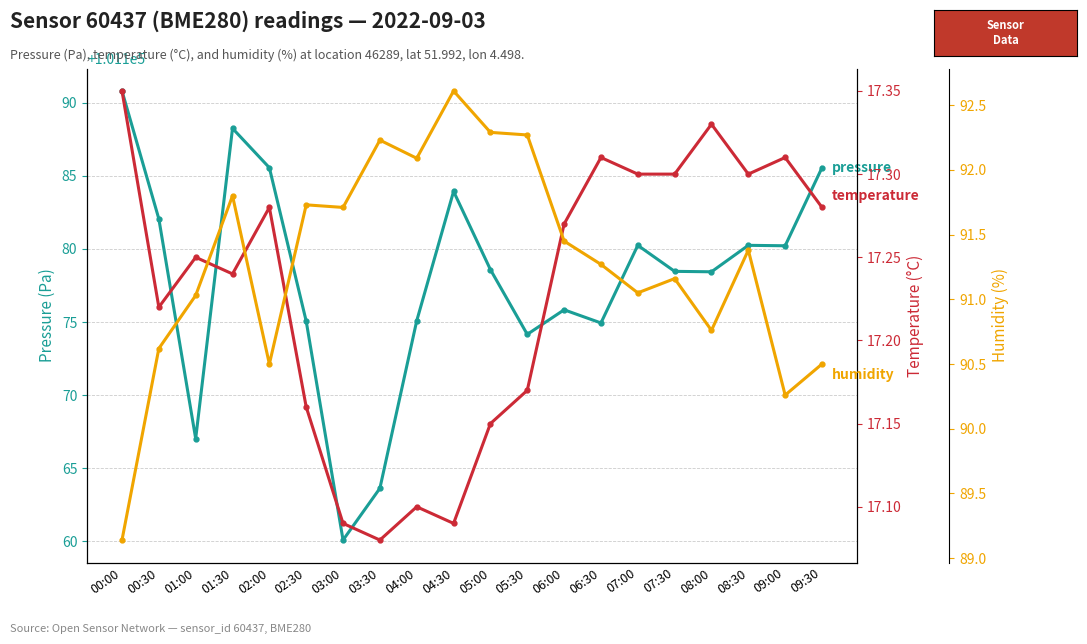

Between 01:30 and 05:00, which series saw the biggest shift?

pressure